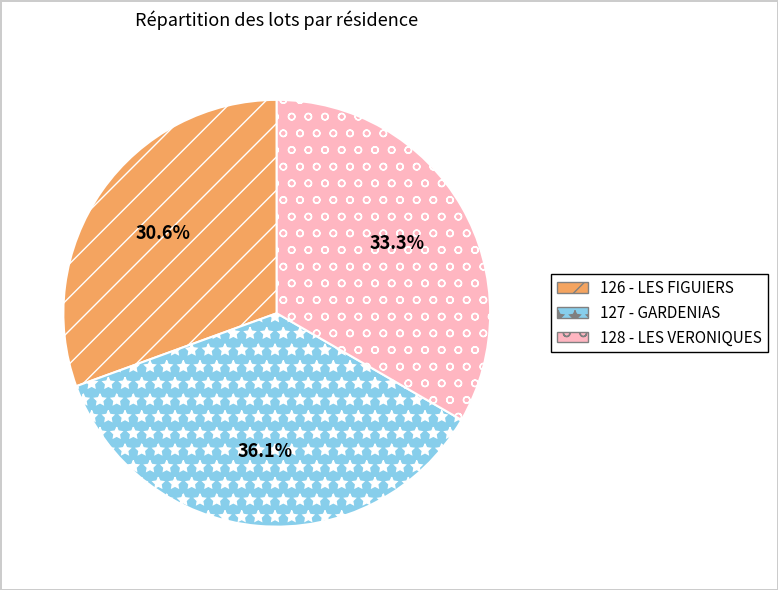

What percentage is the 126 - LES FIGUIERS slice, to the nearest percent?

31%